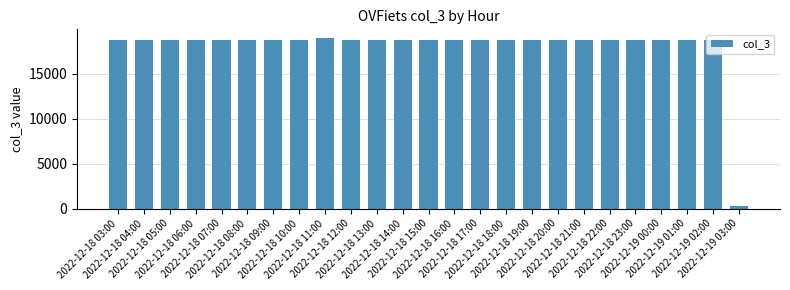

What is the greatest value displayed?

19007